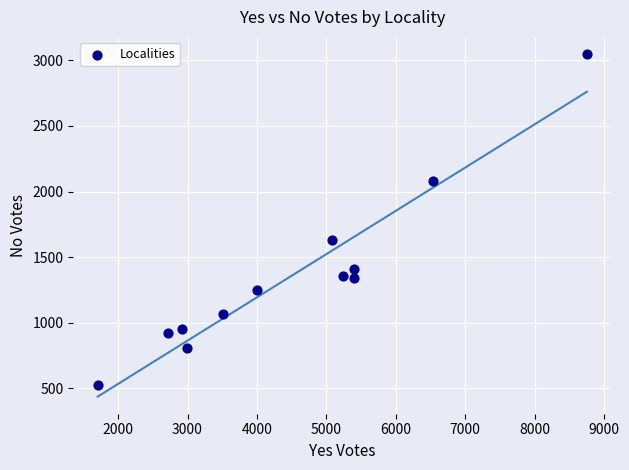

What Y value in the scatter plot is closest to 1786?

1628